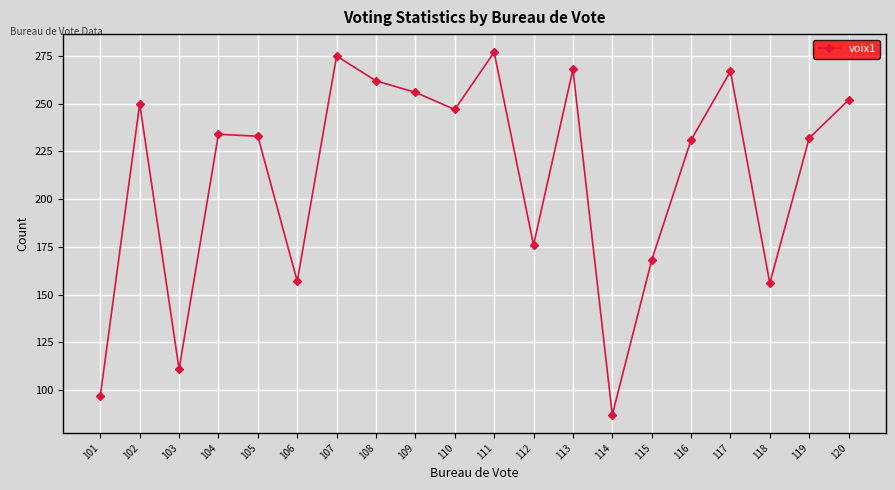

What is the change in value from 109 to 119?

-24